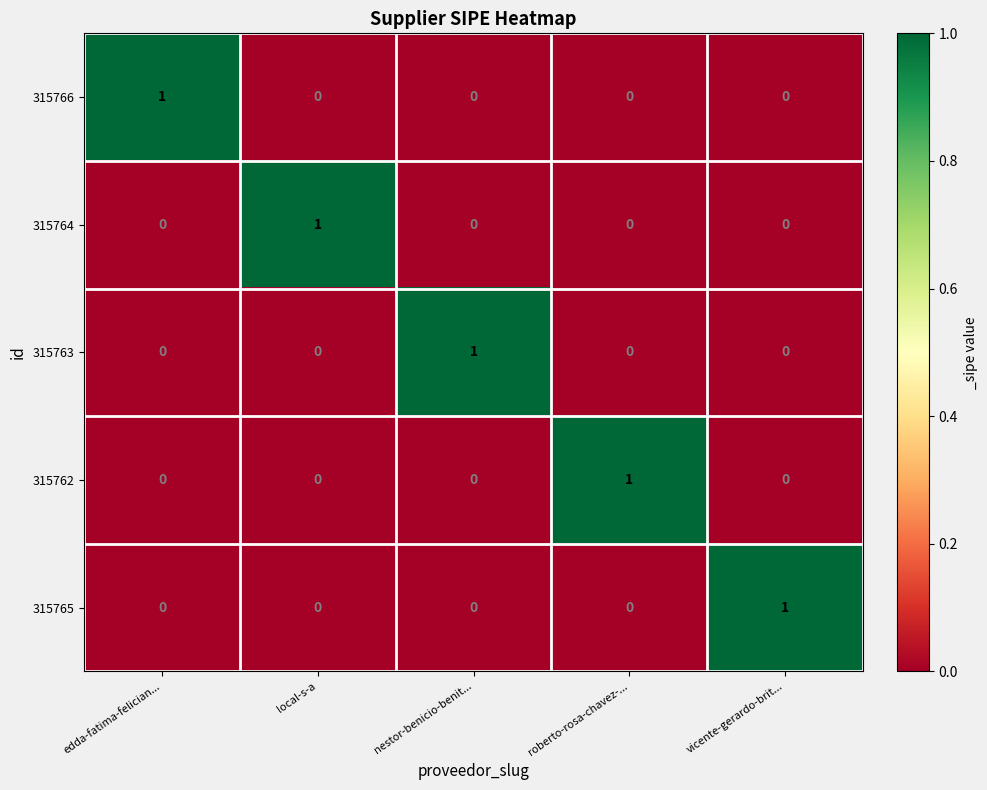

At how many categories does at least one series exceed 0?

5